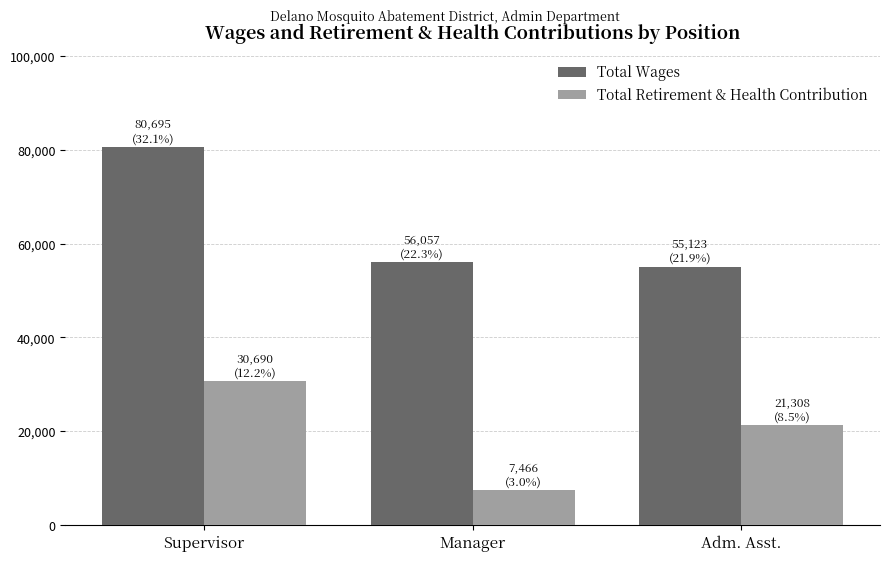

At which label is Total Retirement & Health Contribution closest to 19078?

Adm. Asst.